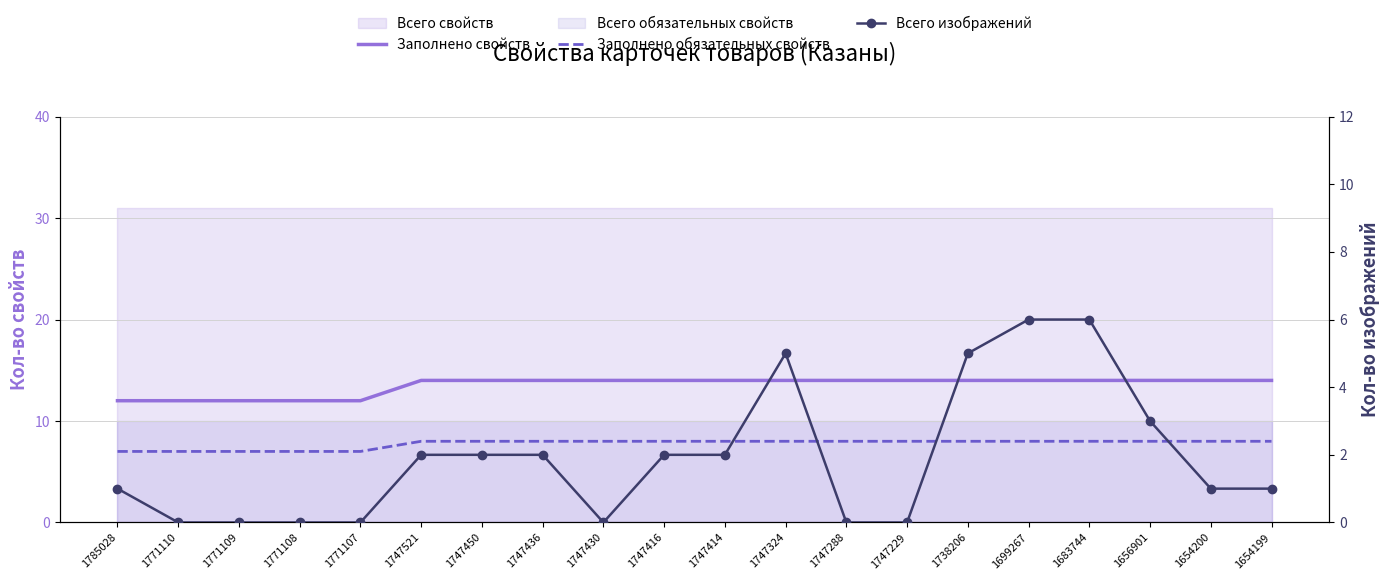

True or false: Заполнено свойств and Заполнено обязательных свойств cross at least once.

False